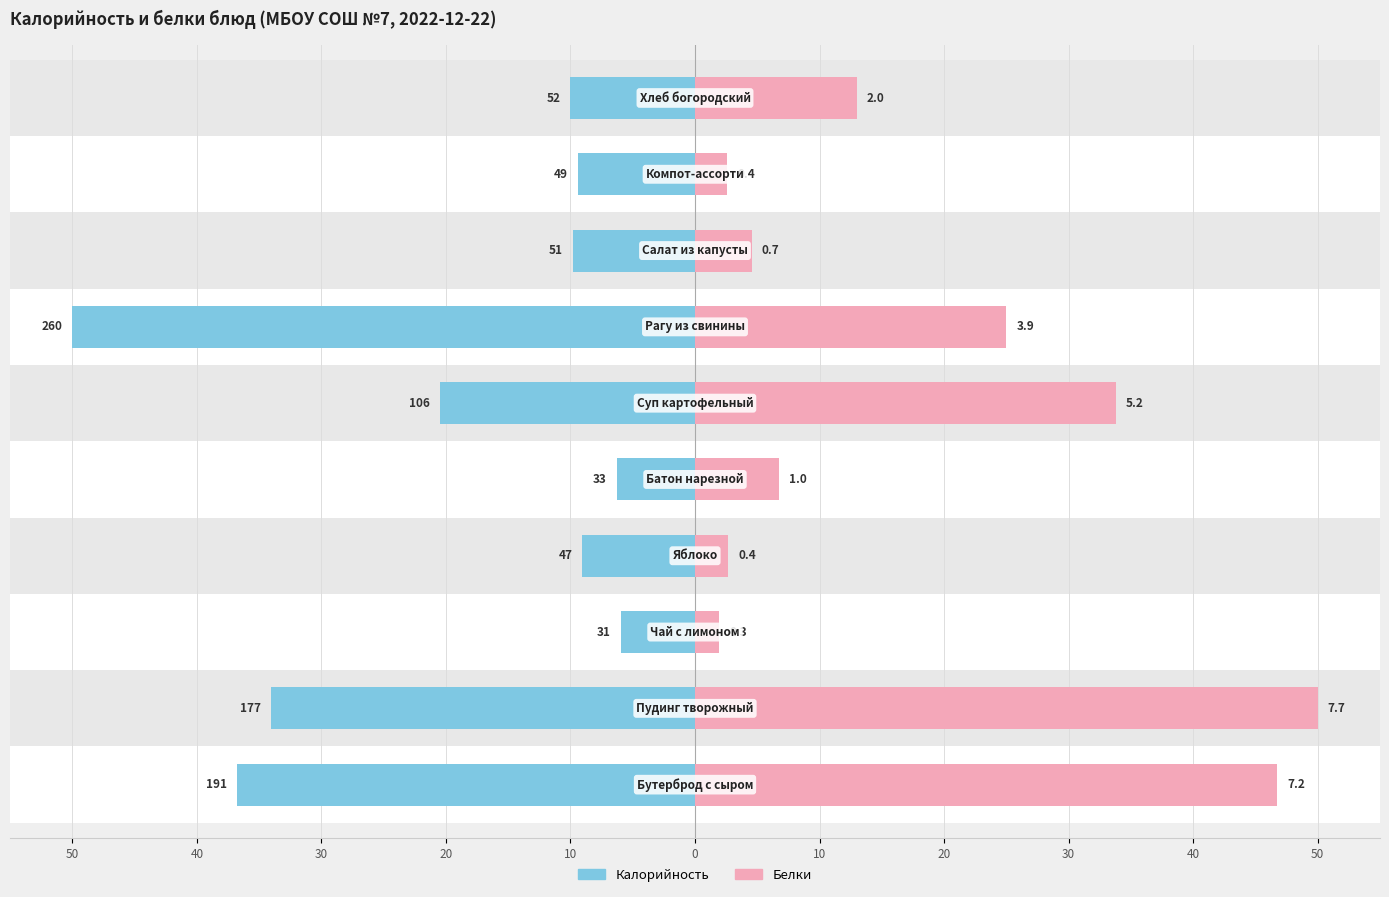

What value does the Белки series have at 0?

33.8